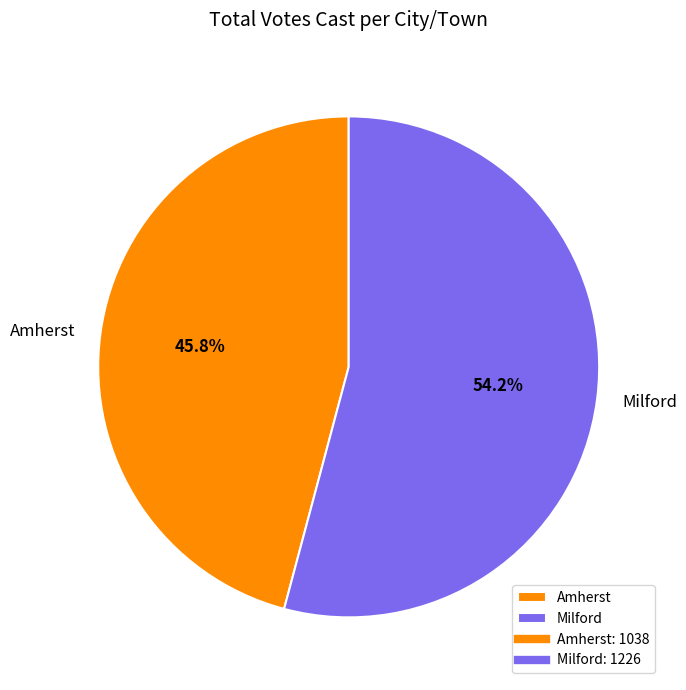

Which has a higher value, Milford or Amherst?

Milford